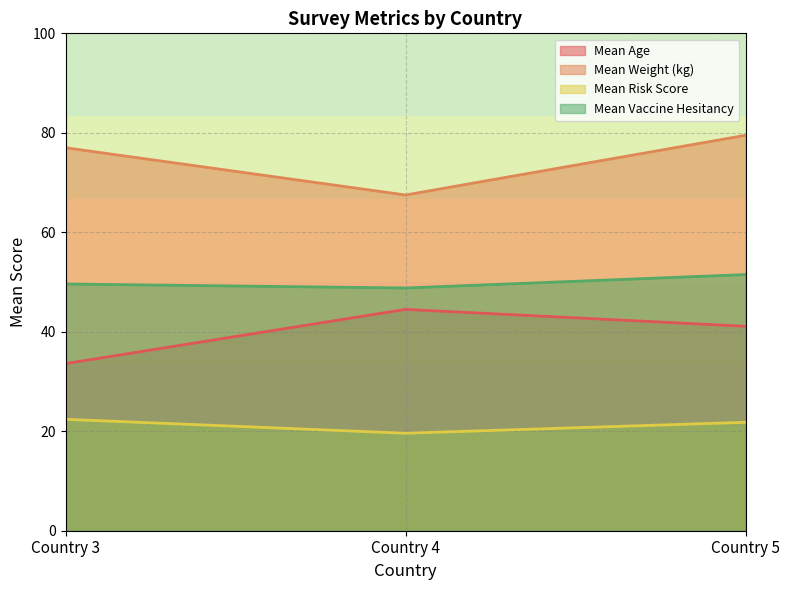

The Mean Age series shows 44.5 at Country 4. True or false?

True